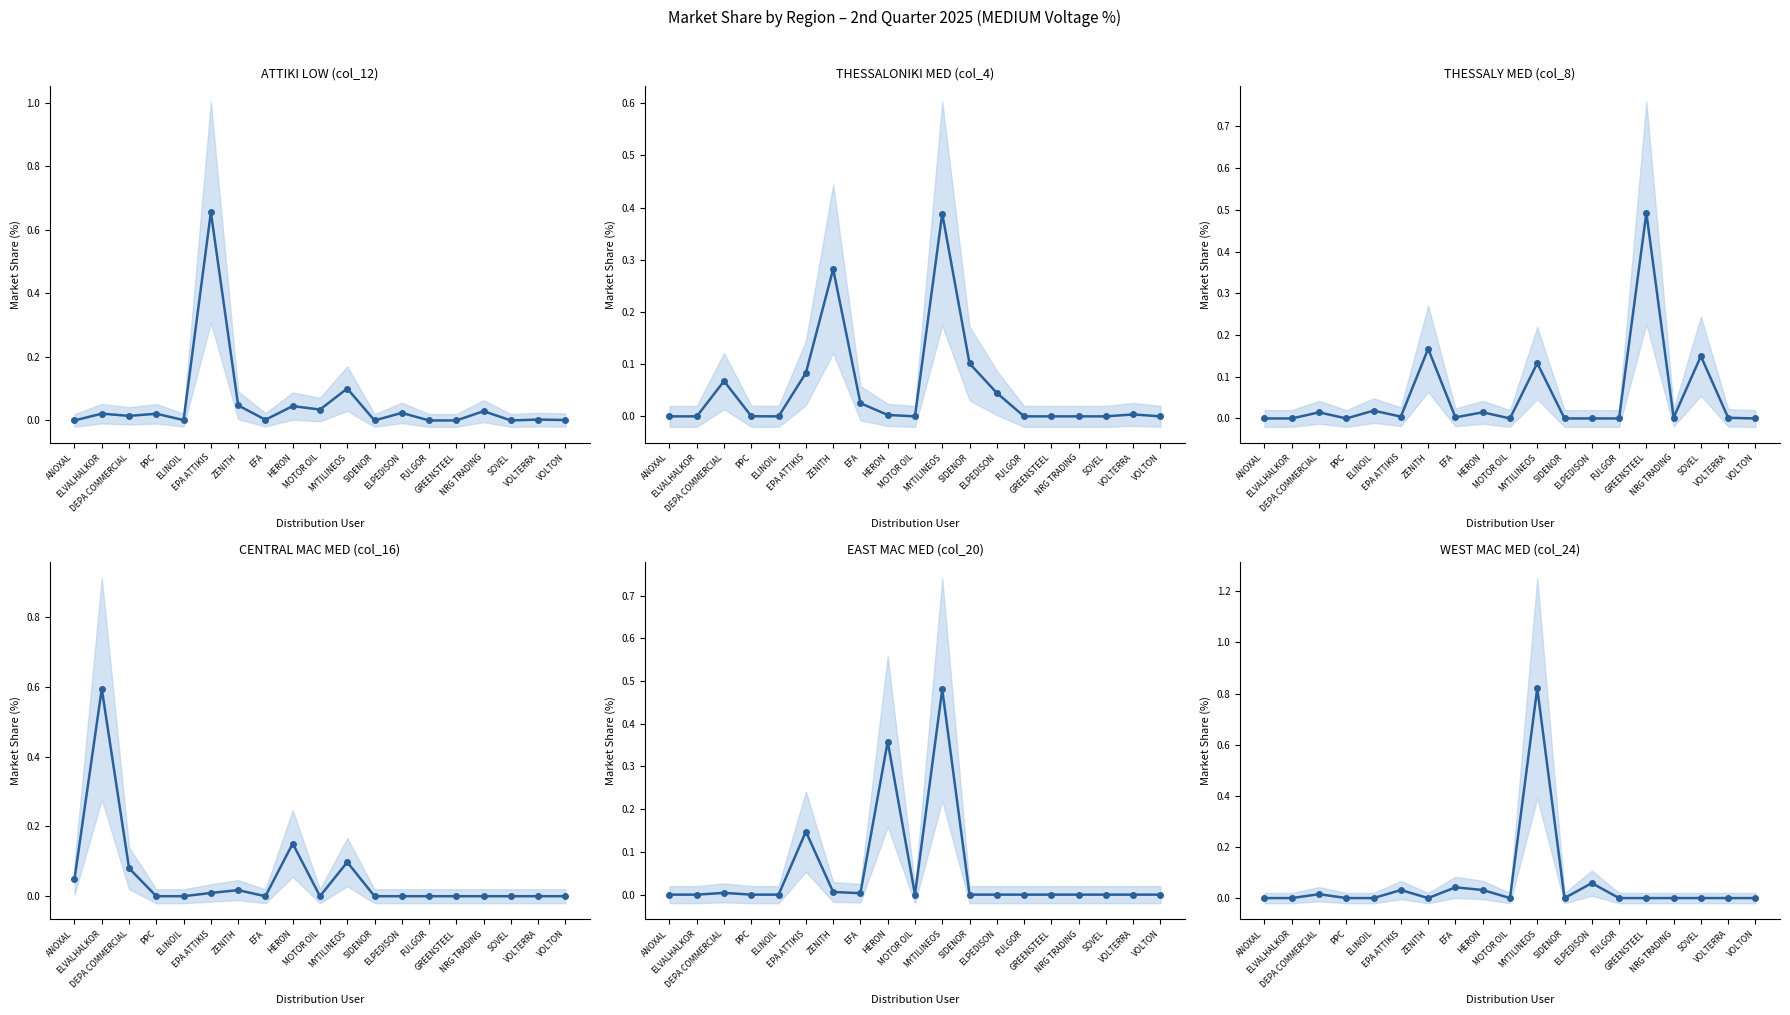

What are all the series names shown in the legend?

ATTIKI LOW (col_12), THESSALONIKI MED (col_4), THESSALY MED (col_8), CENTRAL MAC MED (col_16), EAST MAC MED (col_20), WEST MAC MED (col_24)